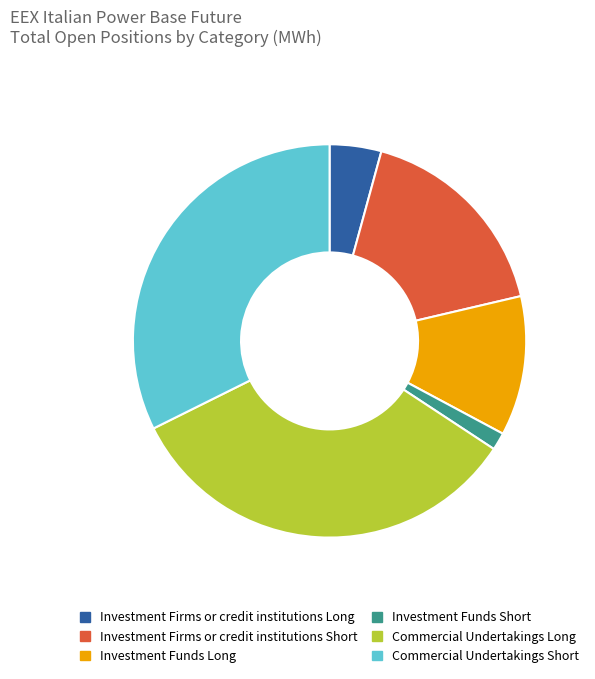

Is the sum of Commercial Undertakings Long and Investment Firms or credit institutions Long greater than half?

No